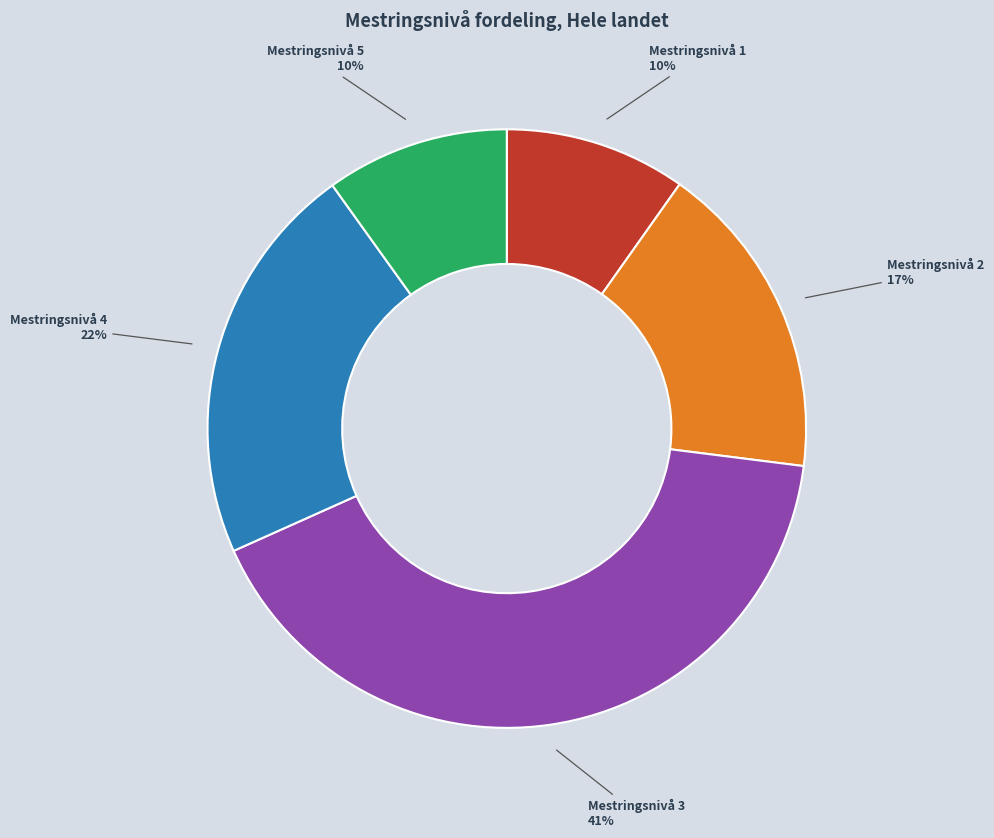

Is it true that Mestringsnivå 4 is 22% of the pie?

True